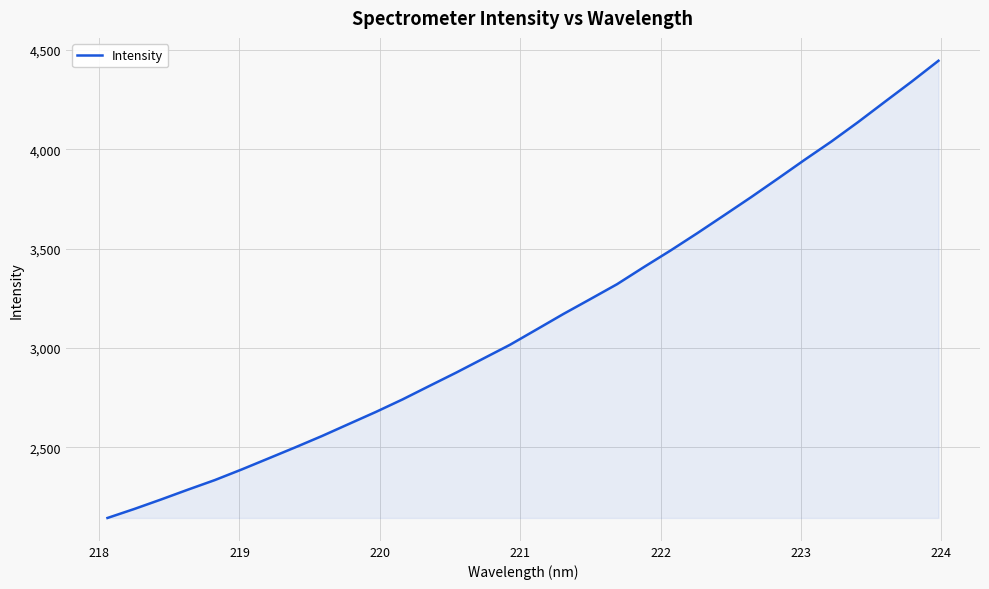

What is the smallest value displayed?

2144.6